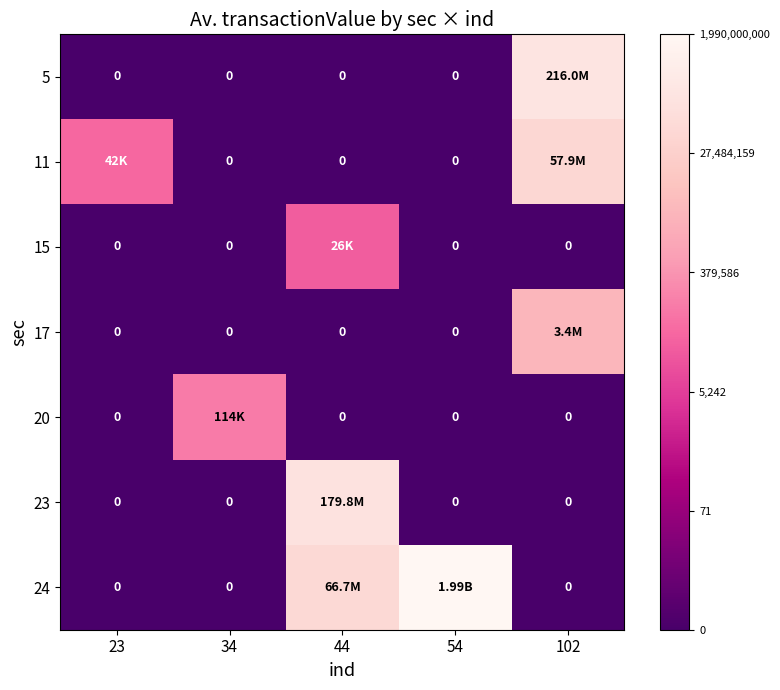

Which category has the lowest value across all series?

23